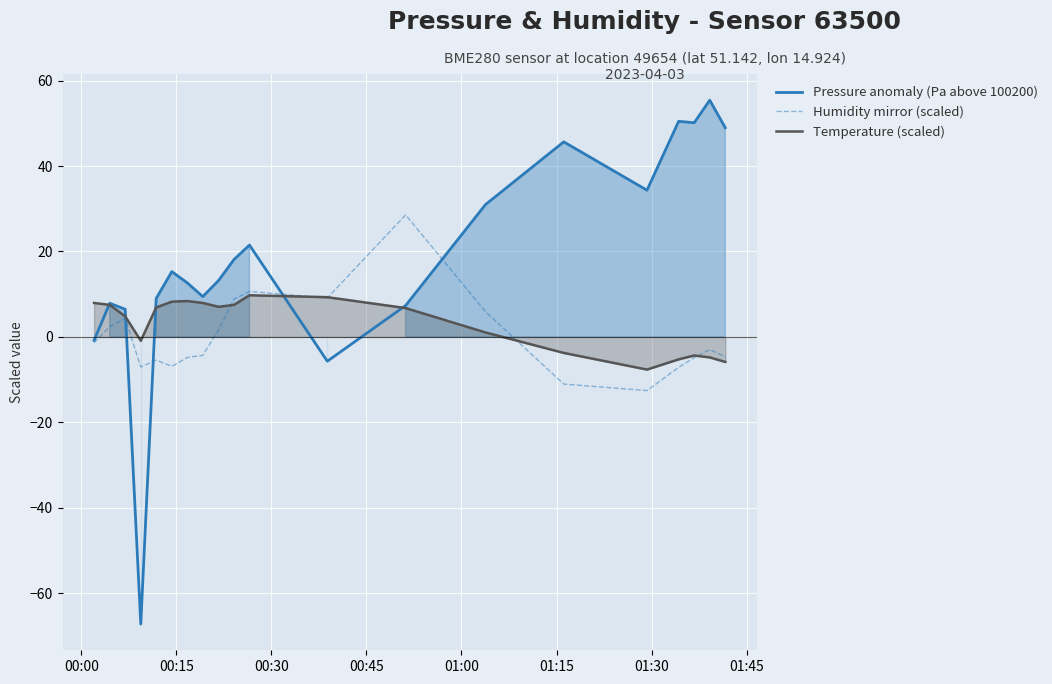

What is the minimum value for Humidity mirror (scaled)?

-12.6